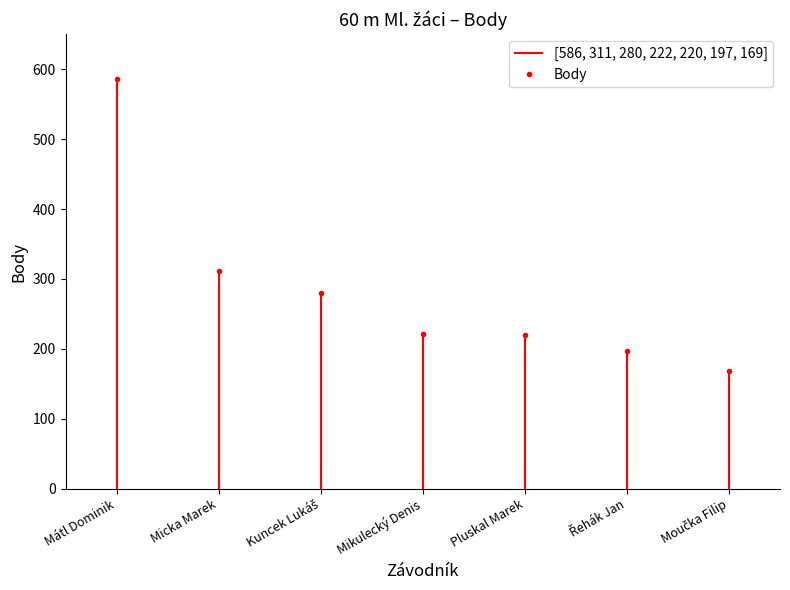

At which label does Body reach its peak?

Mátl Dominik